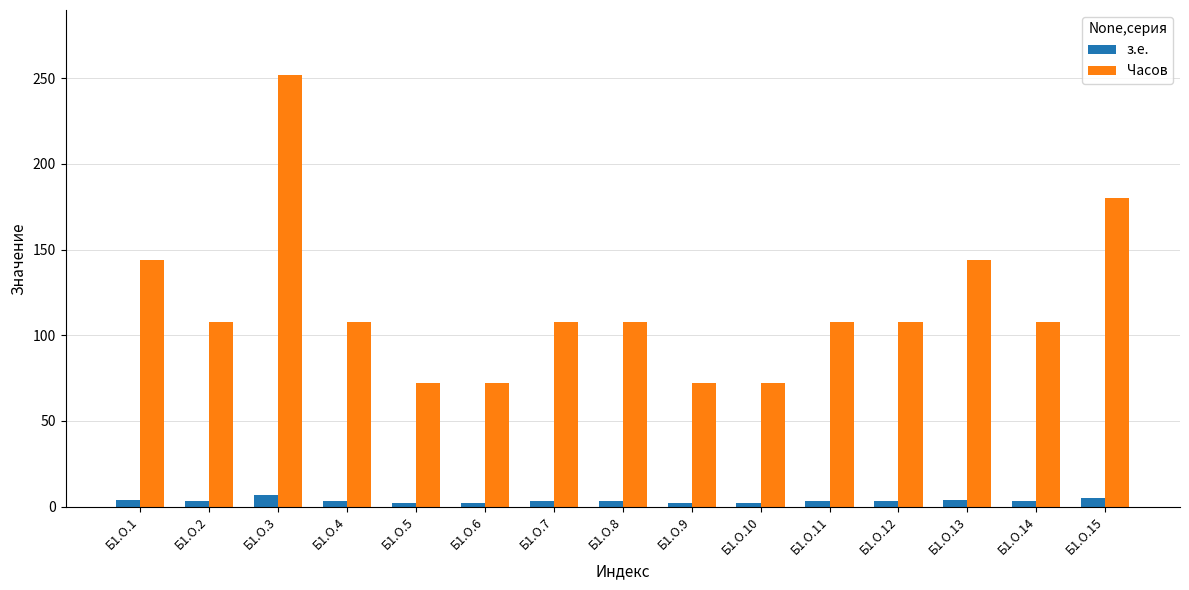

What is the total value across all series at Б1.О.15?

185